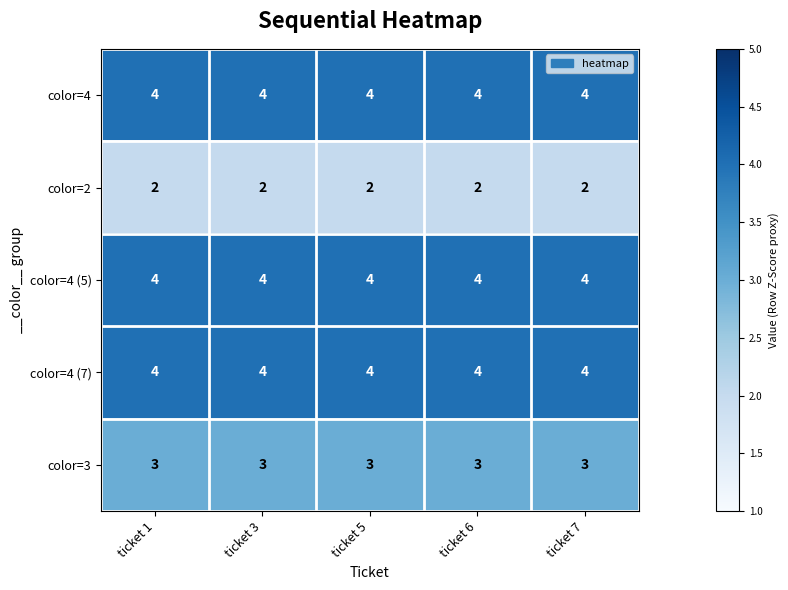

What is the maximum value shown in the chart?

4